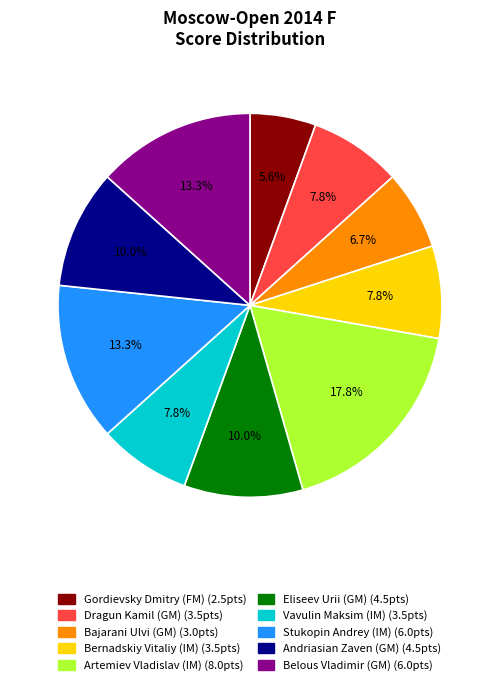

To the nearest percent, what portion does Andriasian Zaven (GM) represent?

10%